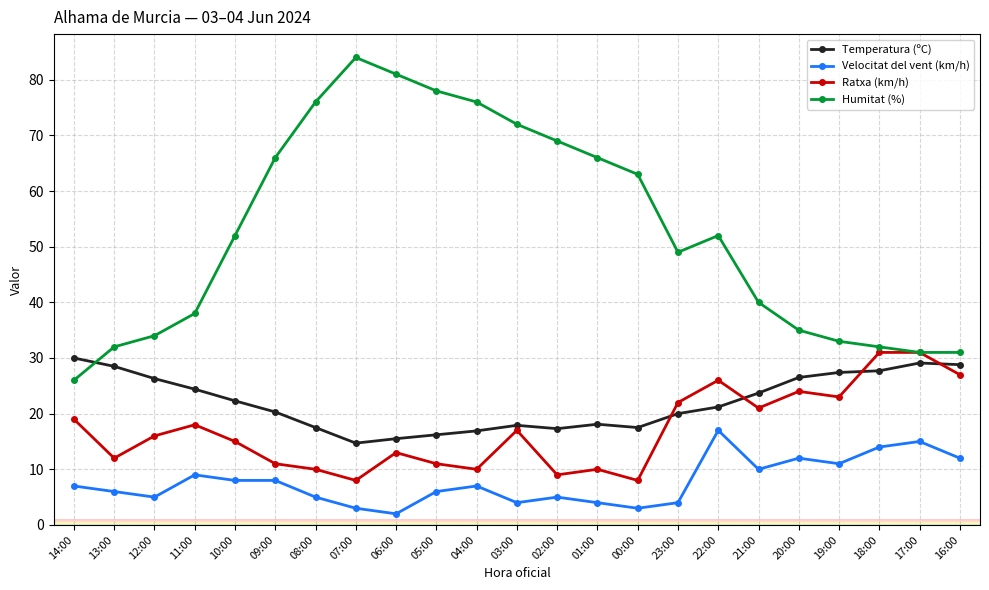

Rank the series at 08:00 from highest to lowest value.

Humitat (%), Temperatura (ºC), Ratxa (km/h), Velocitat del vent (km/h)